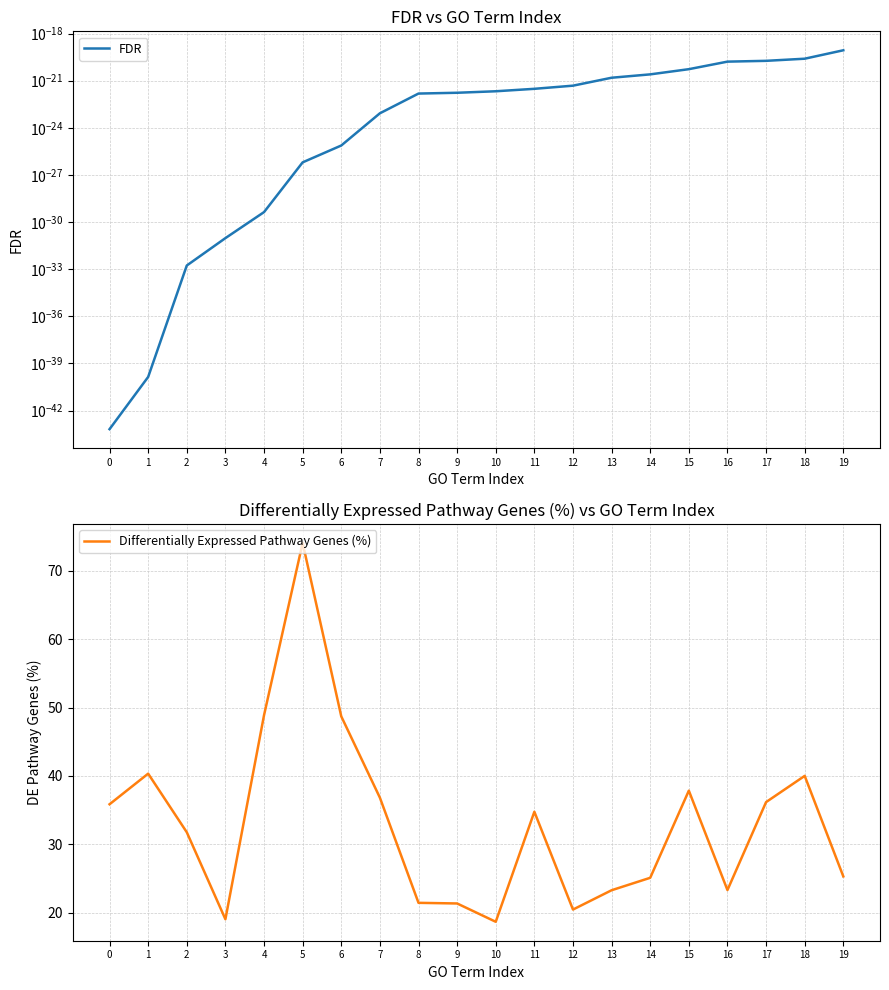

True or false: FDR and Differentially Expressed Pathway Genes (%) cross at least once.

False